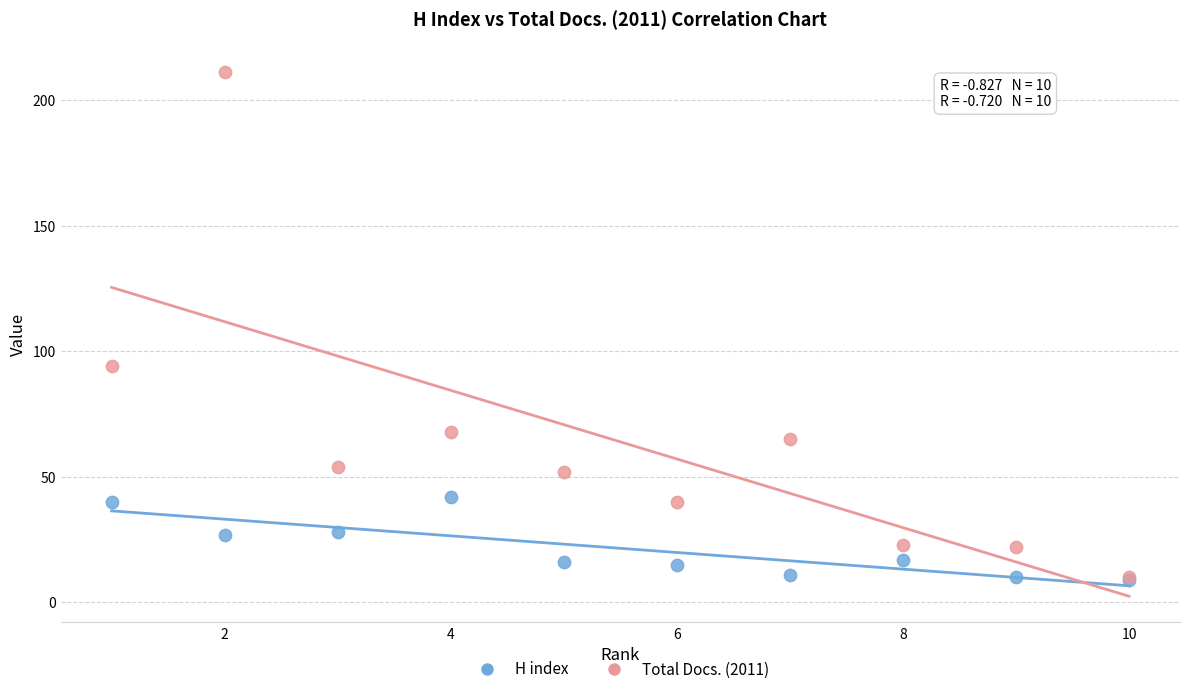

Which series reaches the maximum Y coordinate?

Total Docs. (2011)